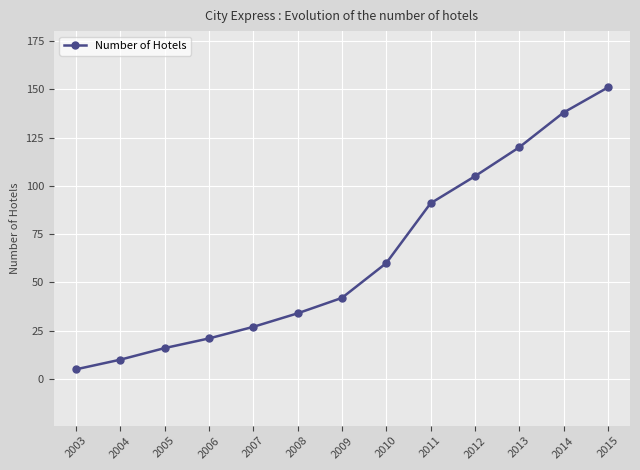

At which label is the value closest to 78?

2011